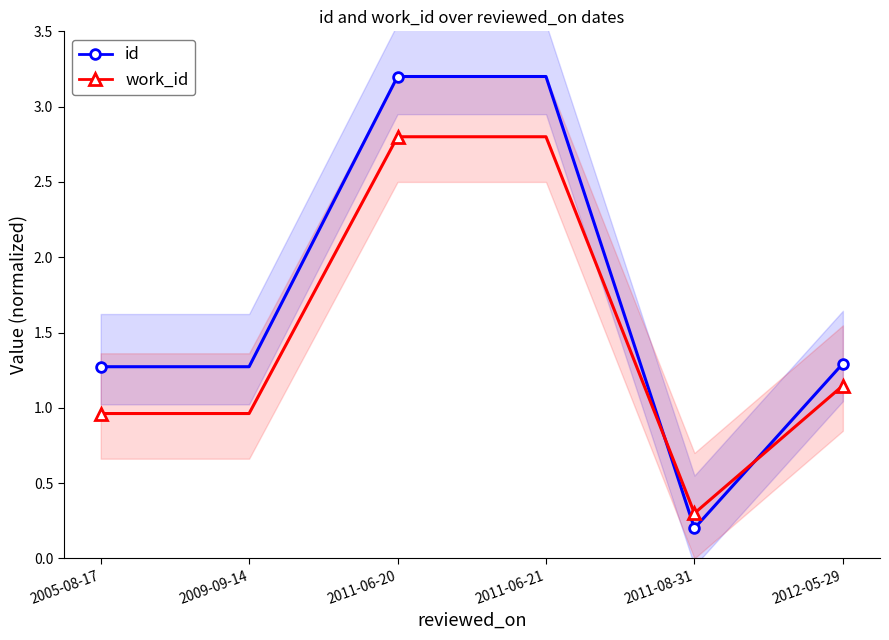

Reading left to right, transcribe all the data shown in this chart.

id: 1.3	1.3	3.2	3.2	0.2	1.3
work_id: 1.0	1.0	2.8	2.8	0.3	1.1